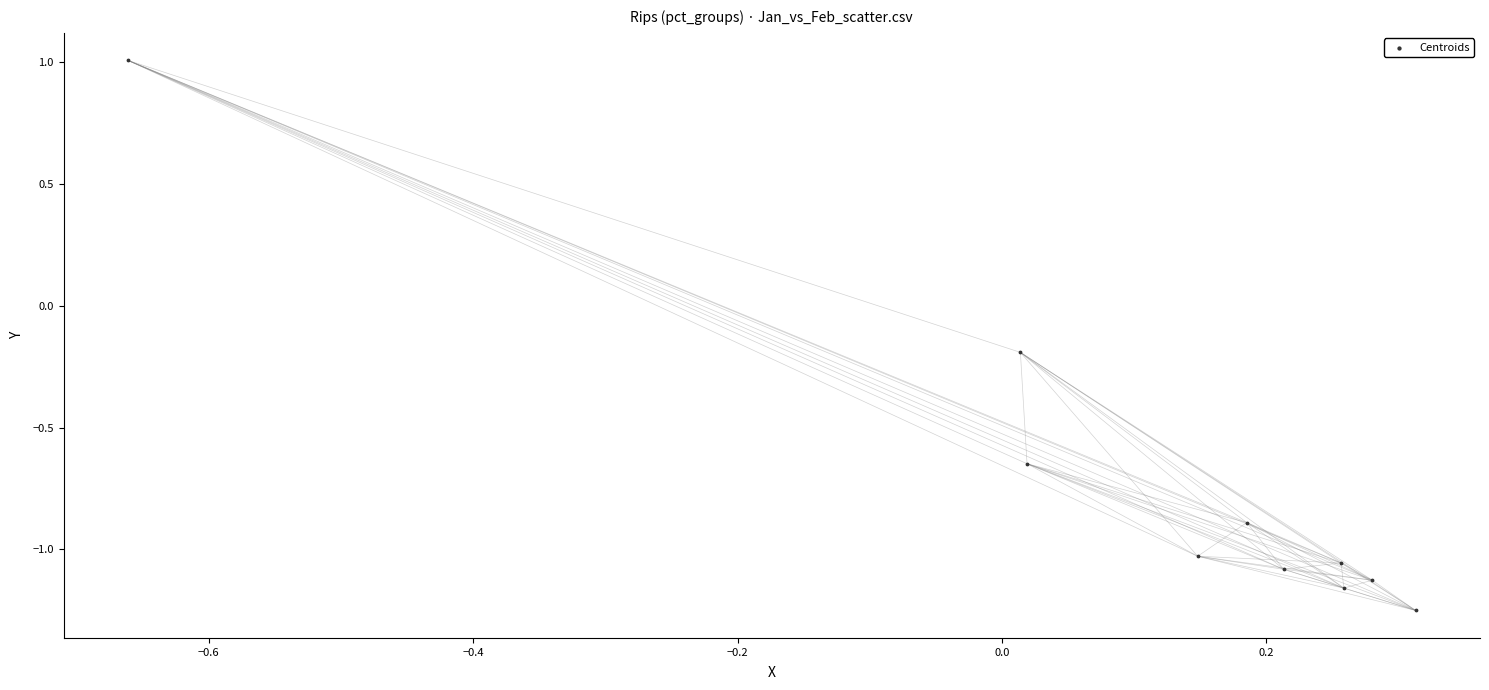

What is the range of Y values (max minus min)?

2.3